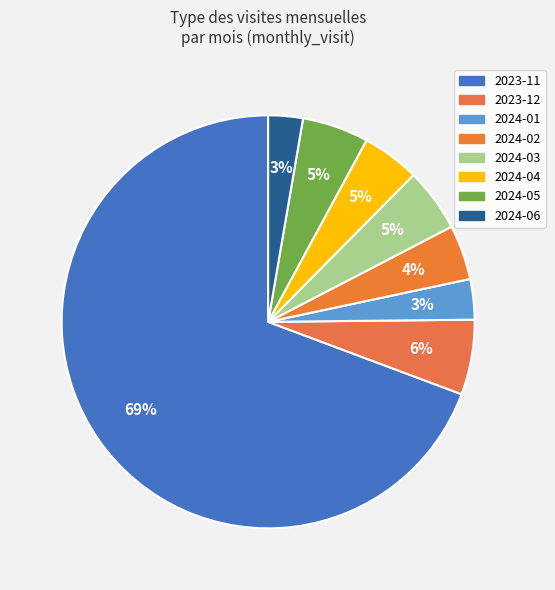

How many segments does this pie chart have?

8